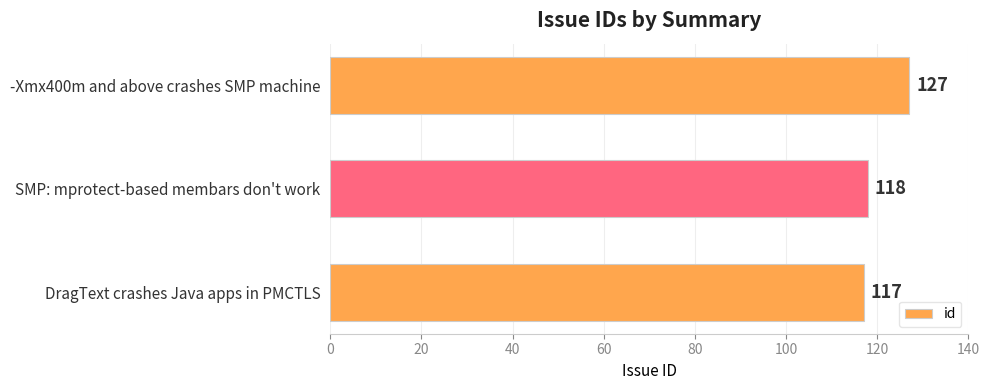

Rank the categories by value from lowest to highest.

DragText crashes Java apps in PMCTLS, SMP: mprotect-based membars don't work, -Xmx400m and above crashes SMP machine